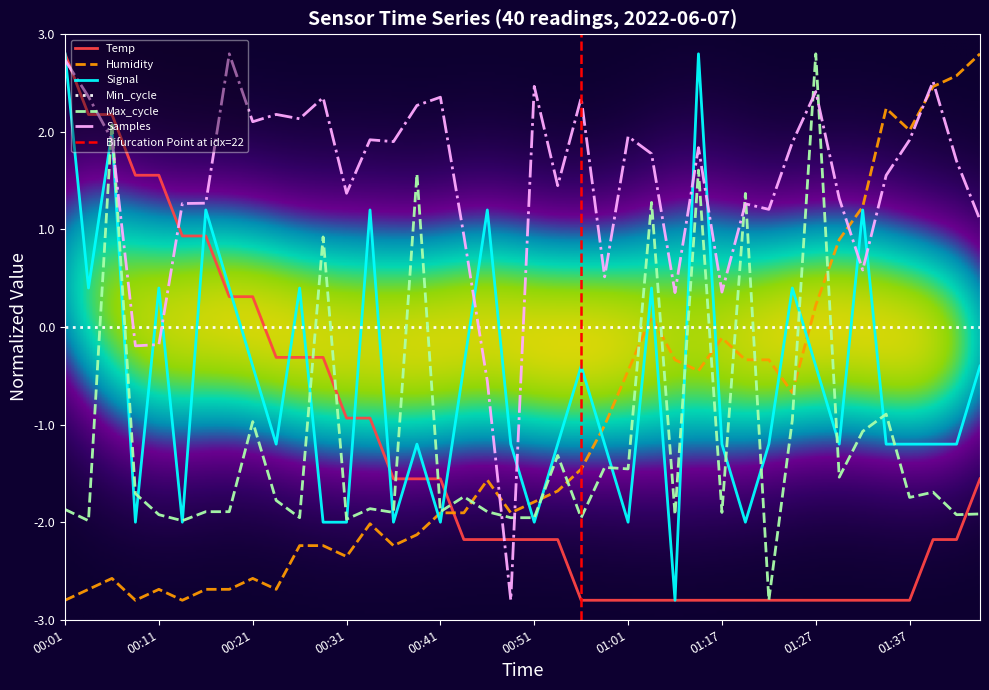

True or false: Samples has a value of 1.6 at 01:34.

True